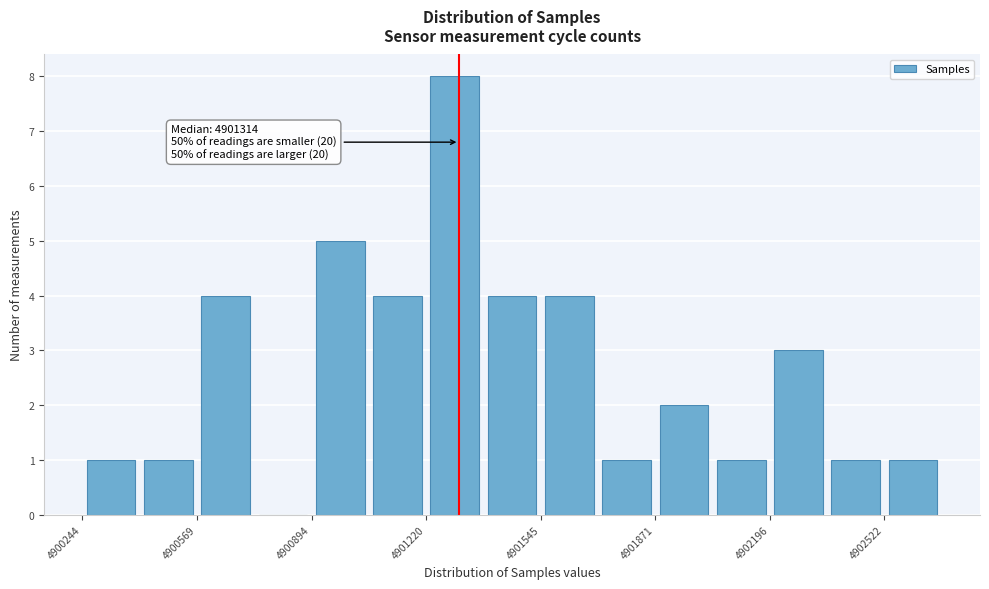

Around what value on the x-axis is the tallest bar? Give the approximate position of its centre, as read against the axis.

4901300